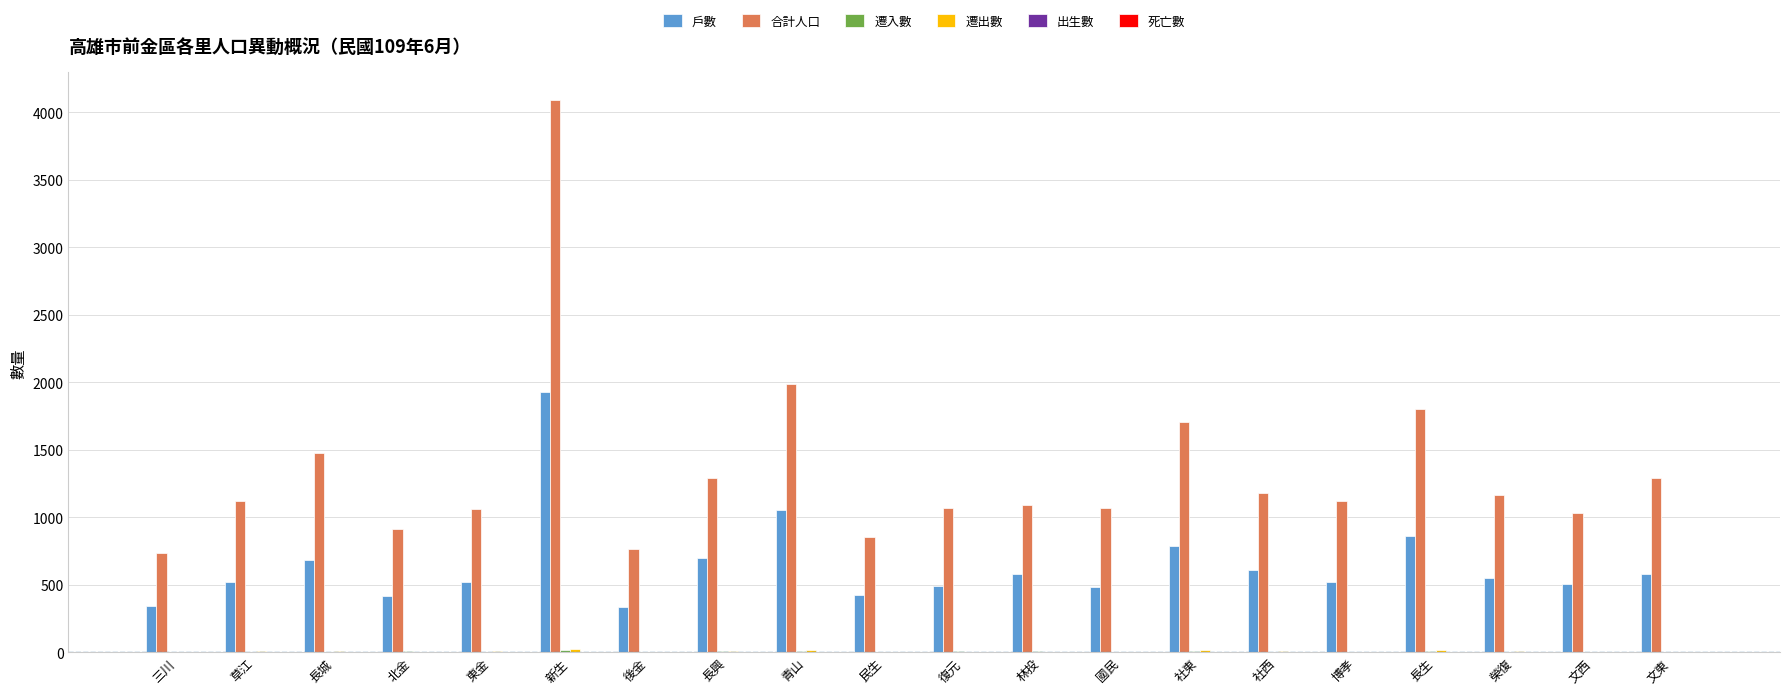

The 合計人口 series shows 1029 at 文西. True or false?

True